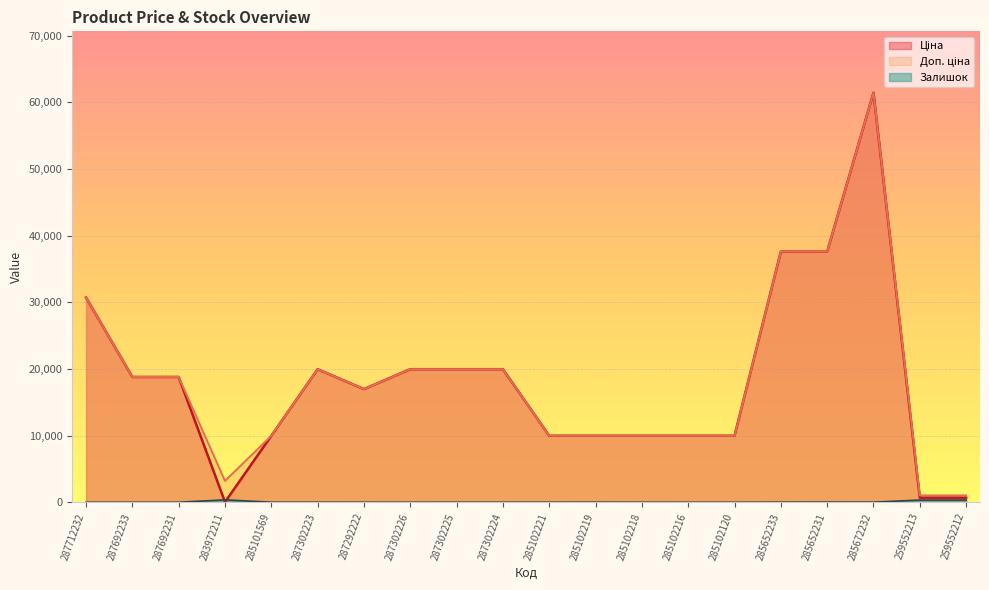

What is the label of the 19th point from the right?

287692233